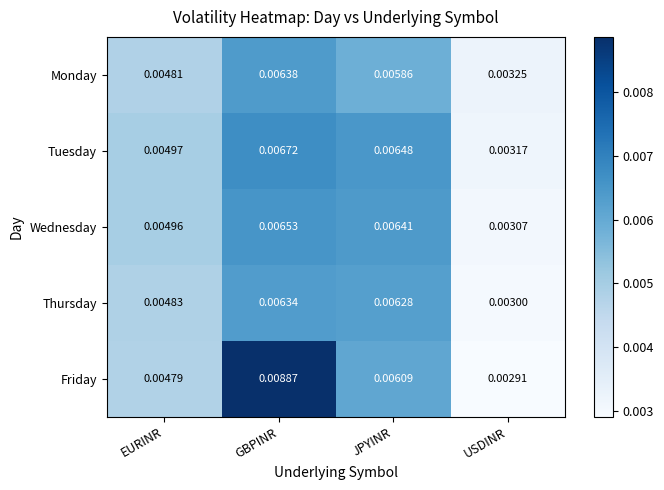

At which label does Wednesday reach its minimum?

USDINR